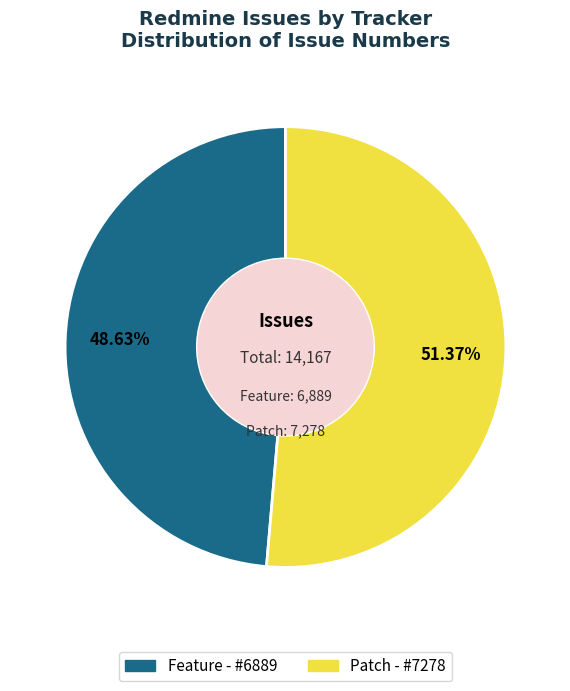

Between Patch and Feature, which is larger?

Patch